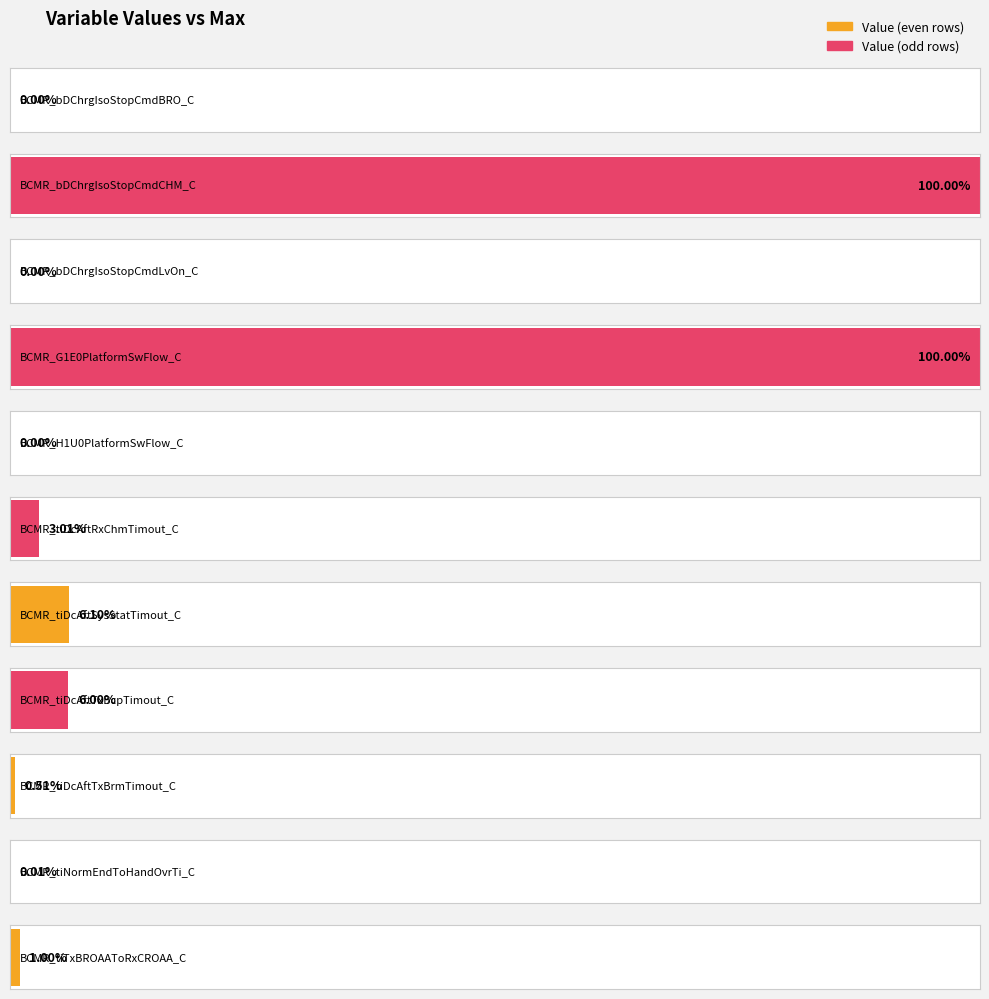

Reading left to right, list all the values displayed in this chart.

Value: BCMR_bDChrgIsoStopCmdBRO_C=0.0	BCMR_bDChrgIsoStopCmdCHM_C=1.0	BCMR_bDChrgIsoStopCmdLvOn_C=0.0	BCMR_G1E0PlatformSwFlow_C=1.0	BCMR_H1U0PlatformSwFlow_C=0.0	BCMR_tiDcAftRxChmTimout_C=30.1	BCMR_tiDcAftSysStatTimout_C=61.0	BCMR_tiDcAftTxBcpTimout_C=60.0	BCMR_tiDcAftTxBrmTimout_C=5.1	BCMR_tiNormEndToHandOvrTi_C=0.0	BCMR_tiTxBROAAToRxCROAA_C=0.0
Max: BCMR_bDChrgIsoStopCmdBRO_C=1.0	BCMR_bDChrgIsoStopCmdCHM_C=1.0	BCMR_bDChrgIsoStopCmdLvOn_C=1.0	BCMR_G1E0PlatformSwFlow_C=1.0	BCMR_H1U0PlatformSwFlow_C=1.0	BCMR_tiDcAftRxChmTimout_C=1000.0	BCMR_tiDcAftSysStatTimout_C=1000.0	BCMR_tiDcAftTxBcpTimout_C=1000.0	BCMR_tiDcAftTxBrmTimout_C=1000.0	BCMR_tiNormEndToHandOvrTi_C=100.0	BCMR_tiTxBROAAToRxCROAA_C=1.0